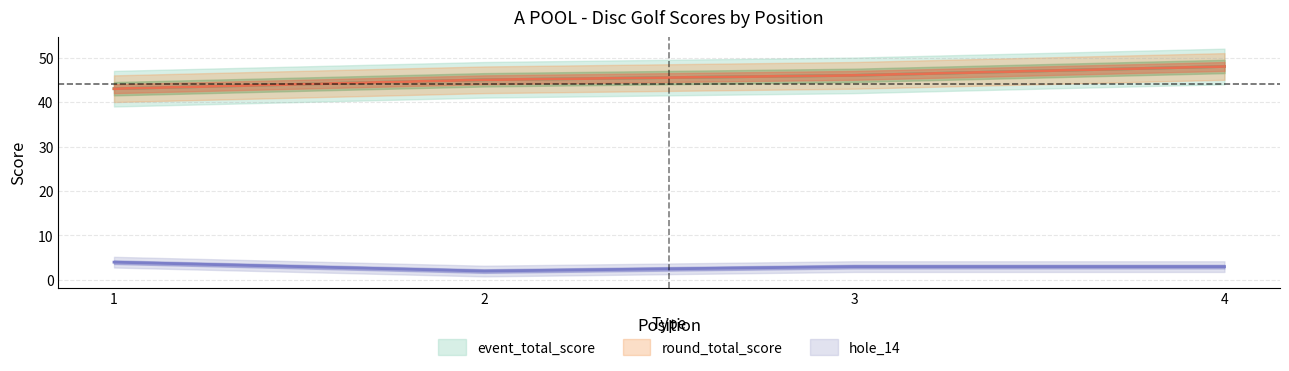

True or false: hole_14 has more than 0 points higher than both neighbors.

False